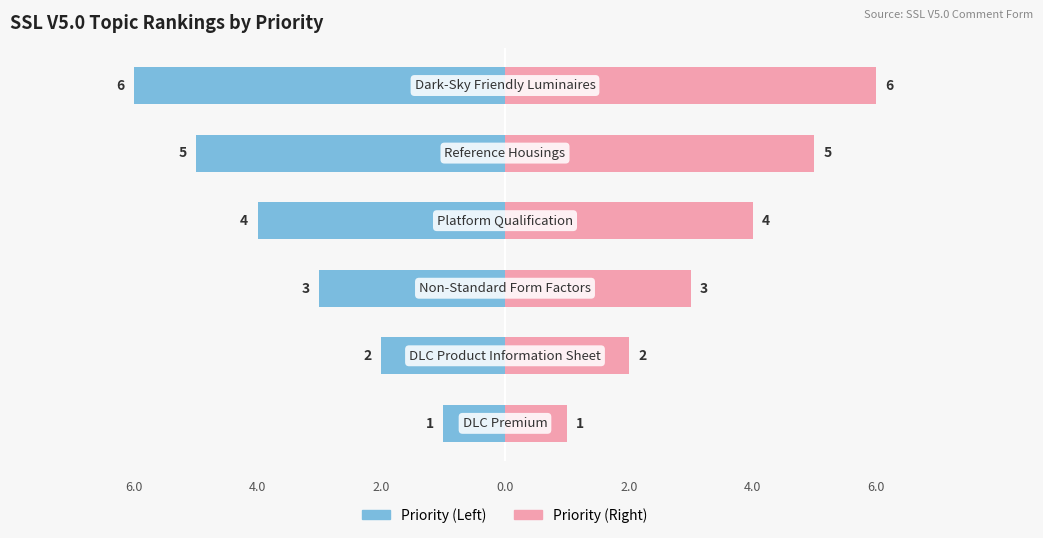

How many bars are there in each group?

2